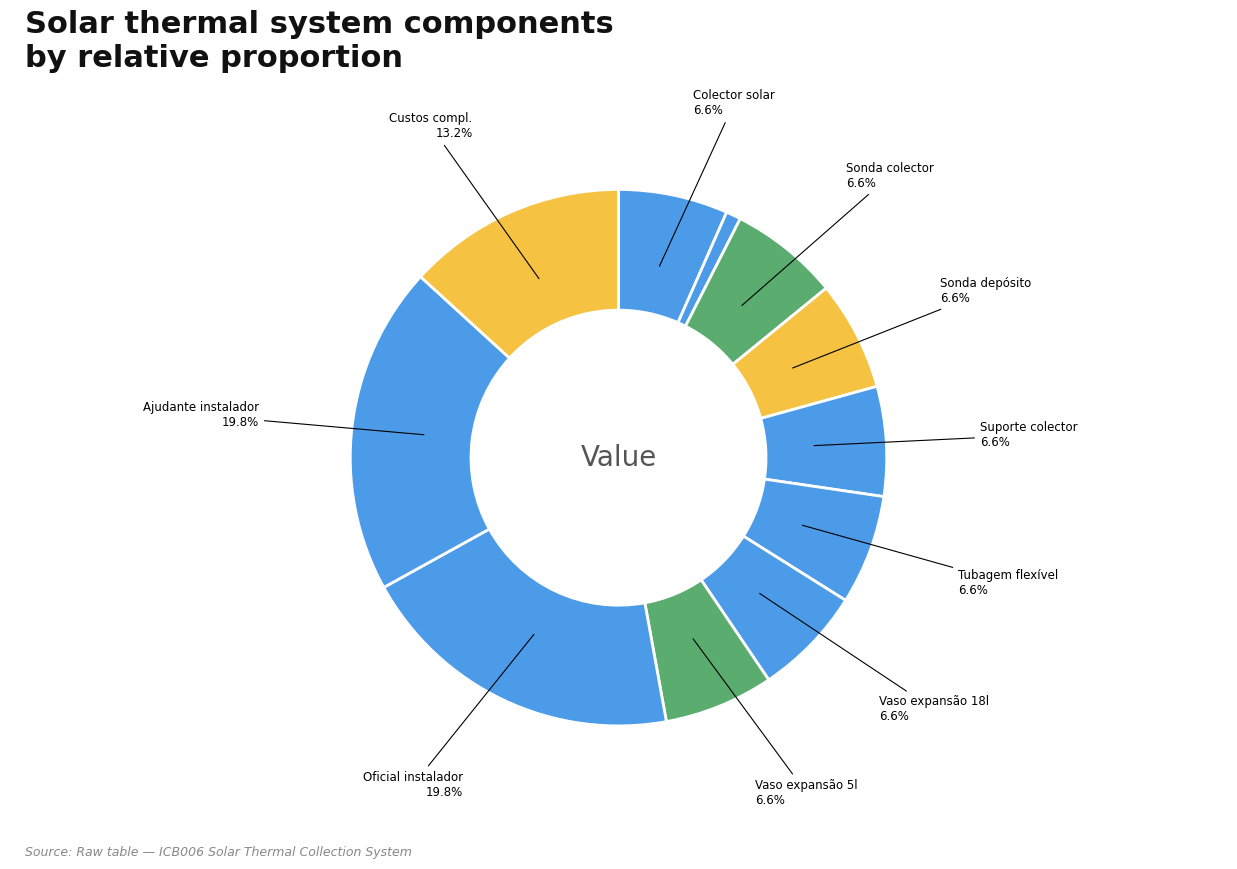

What is the largest slice in the pie chart?

Oficial de 1ª instalador